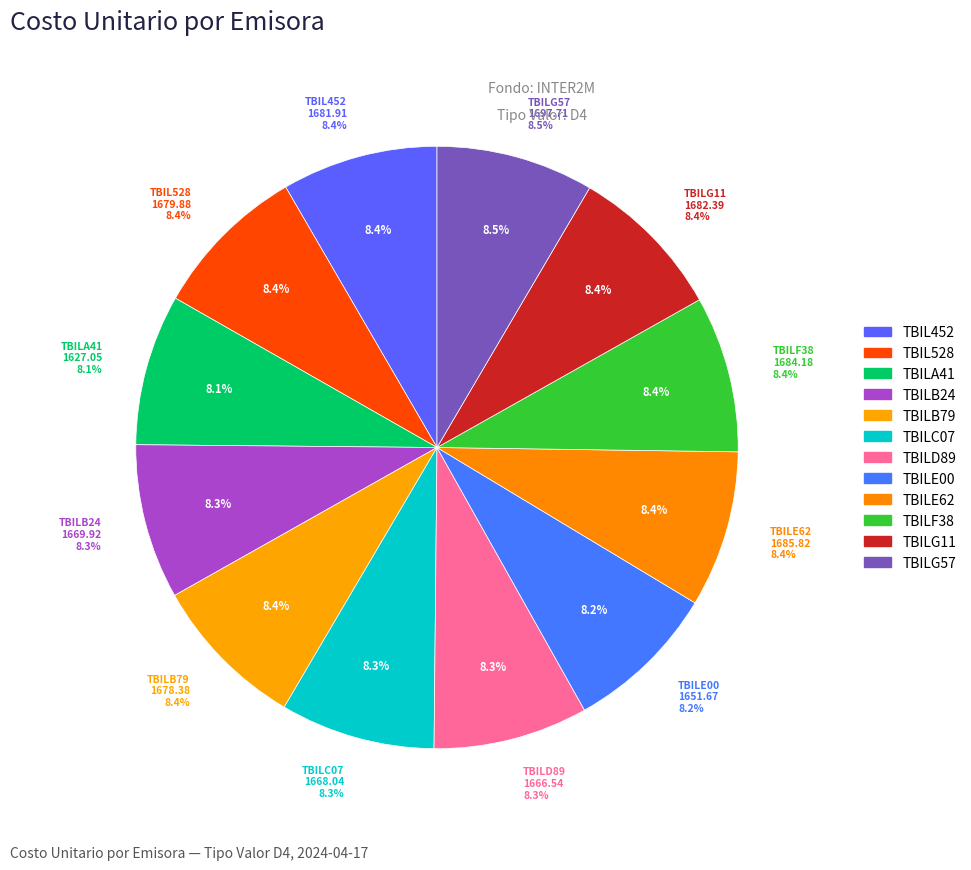

Which category has the smallest portion of the pie?

TBILA41